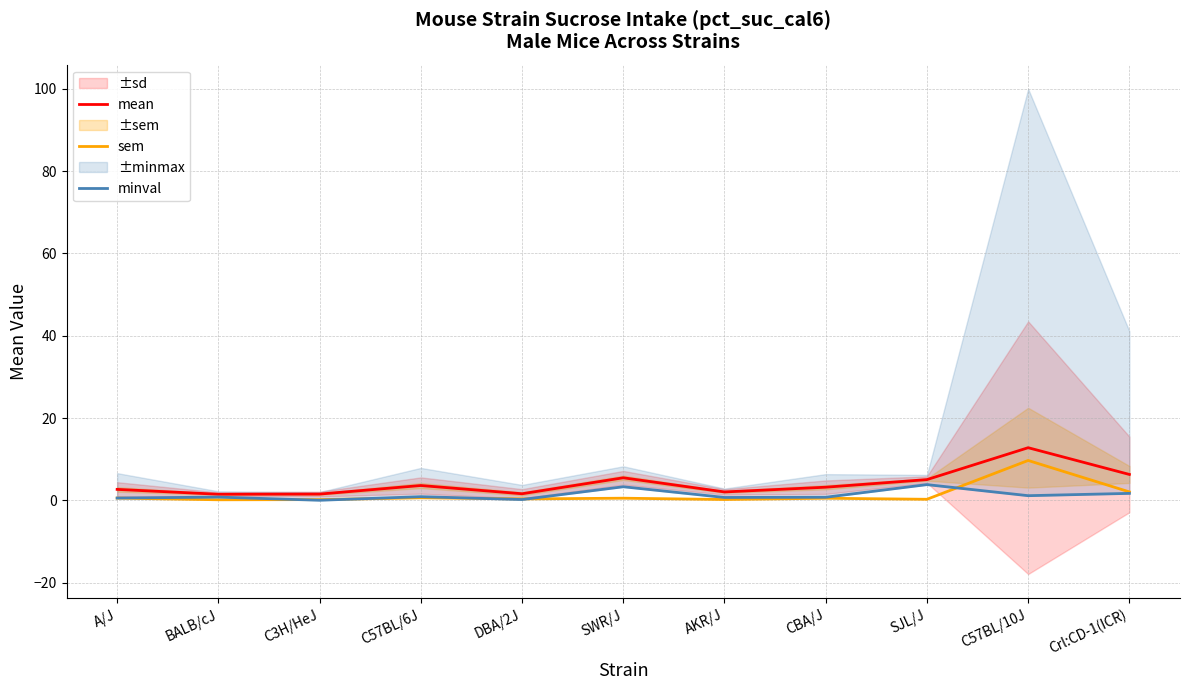

At which category is the sum across all series the highest?

C57BL/10J